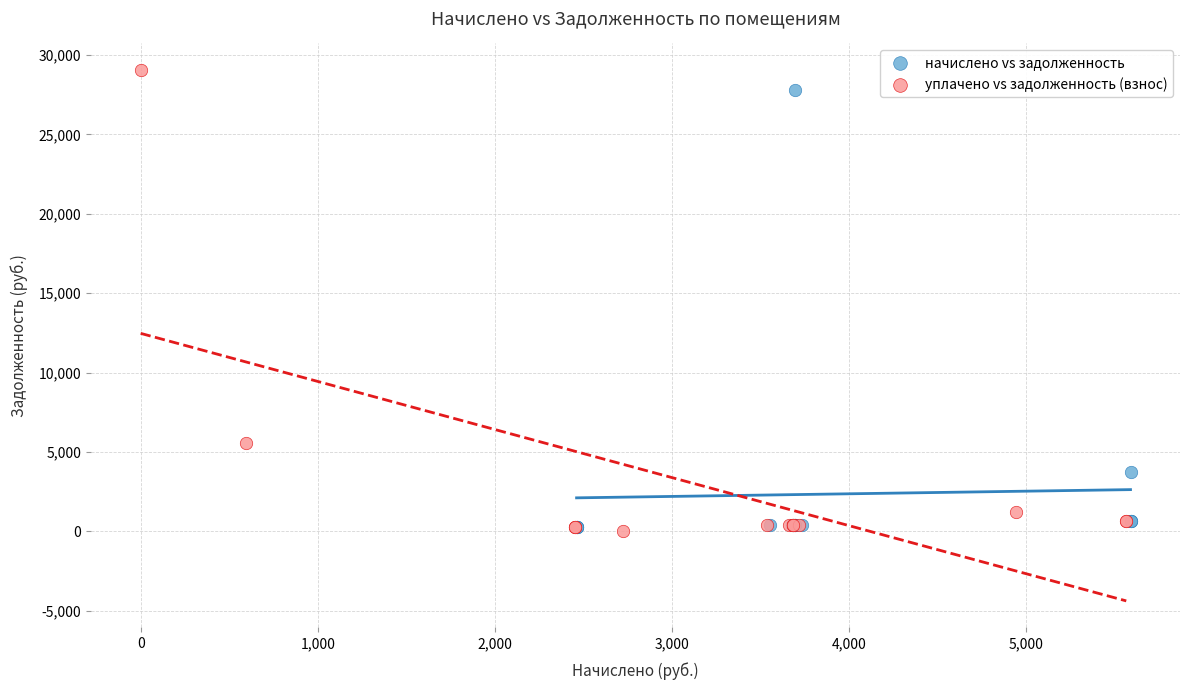

Which series has the widest spread of Y values?

уплачено vs задолженность (взнос)